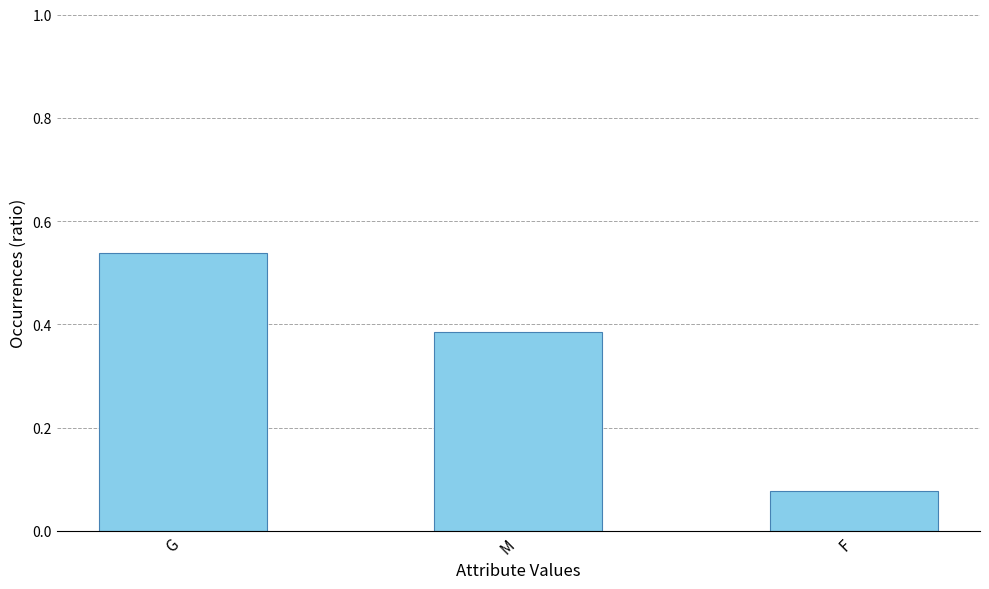

Rank the categories by value from lowest to highest.

F, M, G